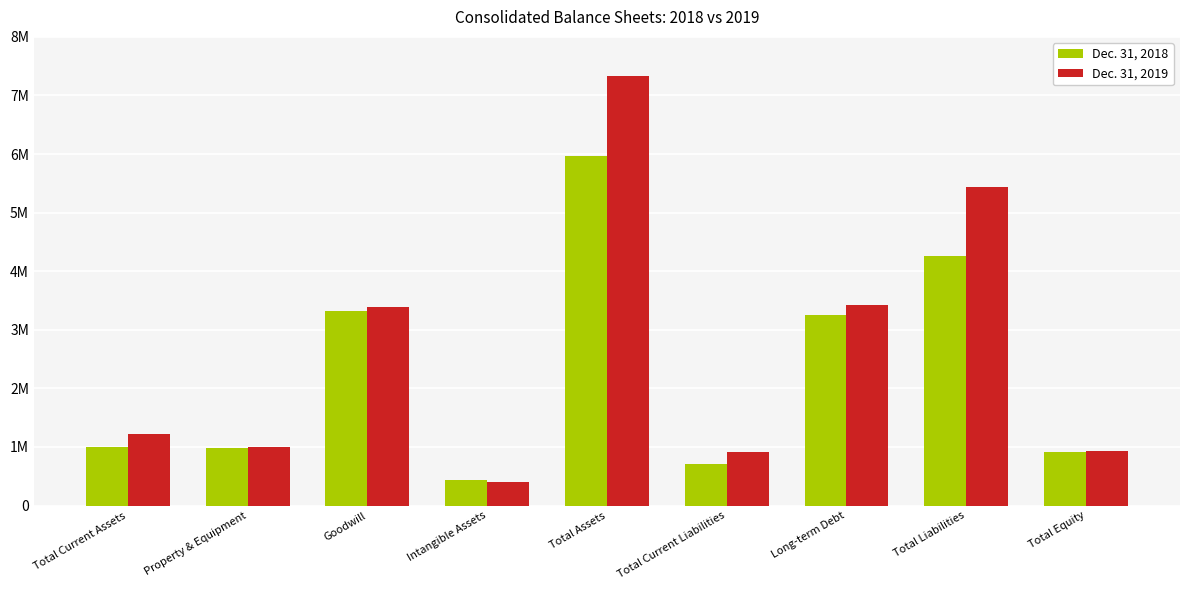

The Dec. 31, 2019 series shows 203984 at Property & Equipment. True or false?

False